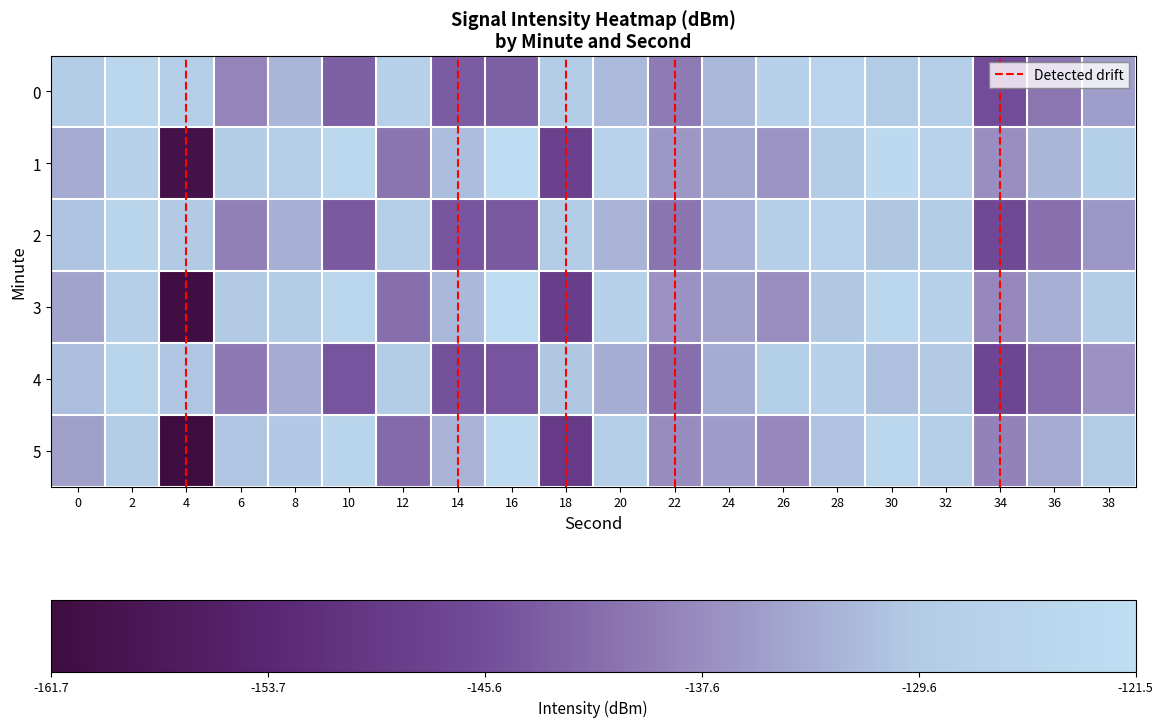

What is the sum of all 0 values?

-2676.3